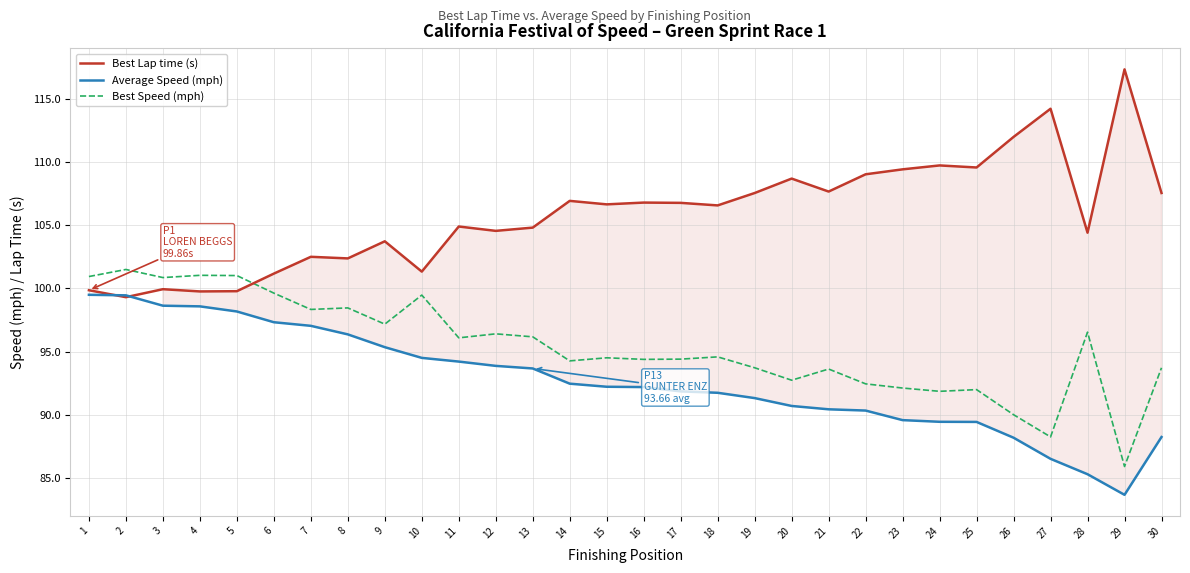

How many intersections are there between Average Speed (mph) and Best Lap time (s)?

2